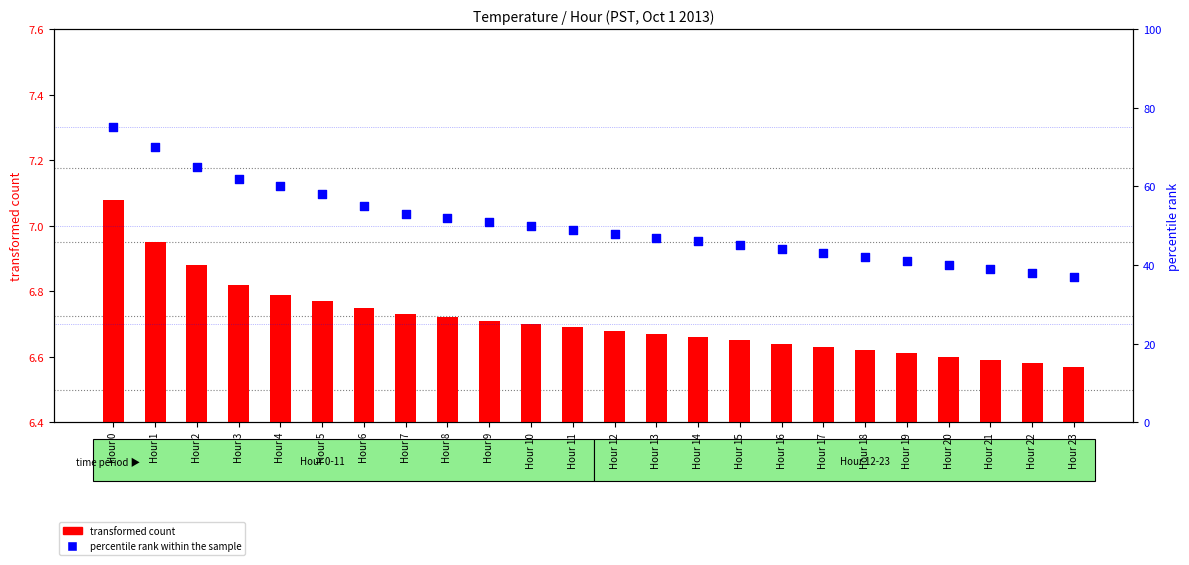

At which category is the sum across all series the highest?

Hour 0